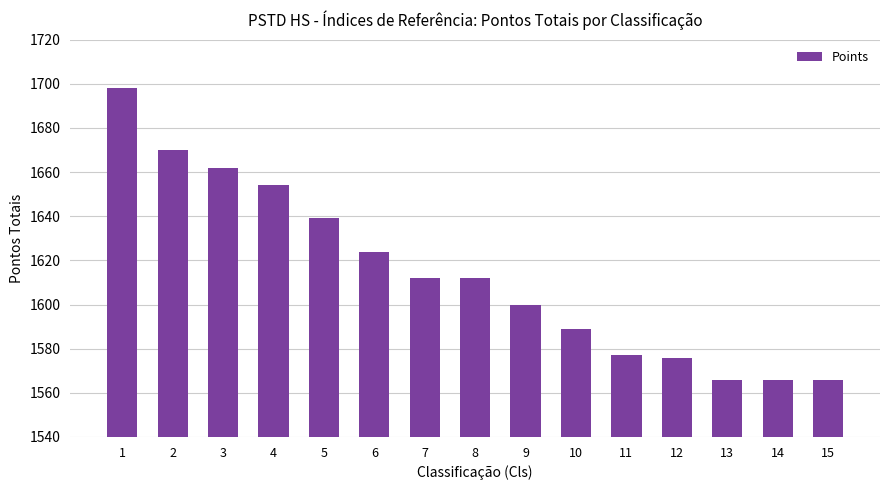

Which has a higher value, 15 or 1?

1